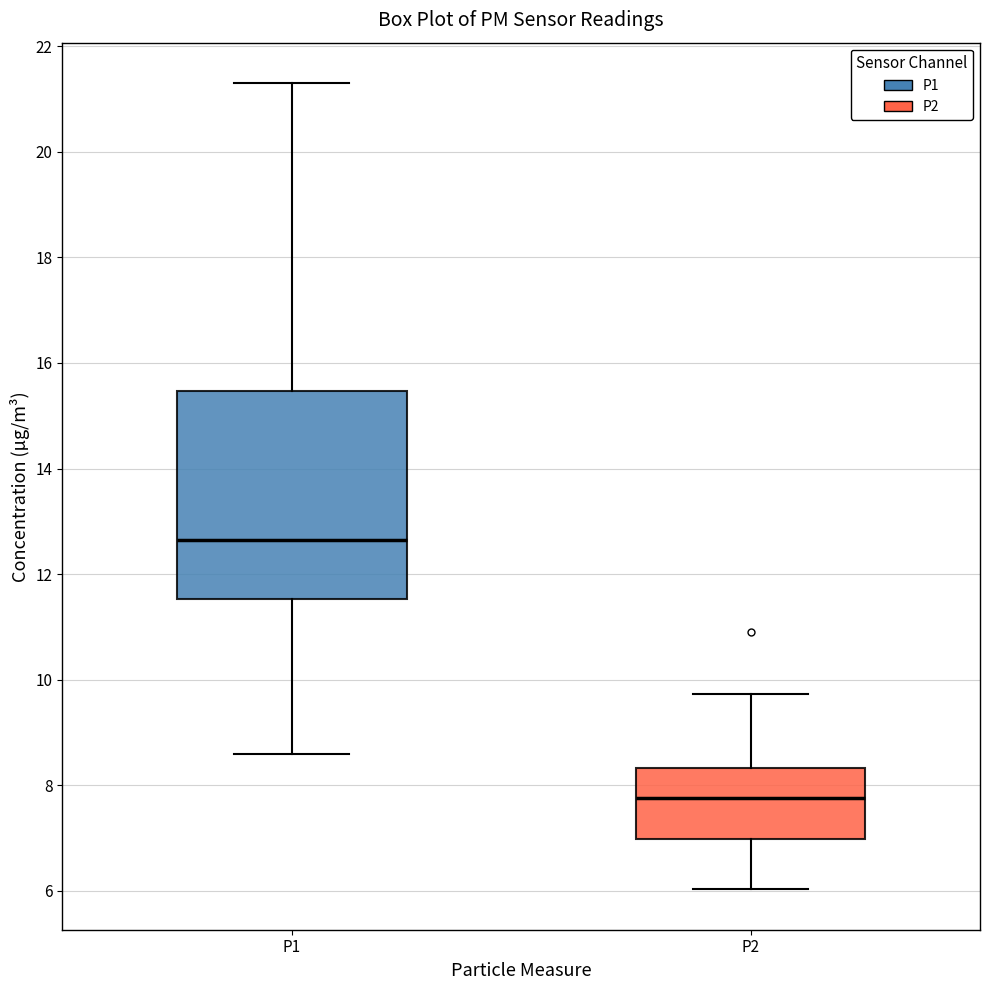

Reading left to right, transcribe this box plot: for each box, give where its median line is, the range the box spans, and where its two whiskers end, as read against the y-axis. The values are not printed on the chart, so give them approximately, as read against the axis.

P1: median 12.6, box 11.6 to 15.4, whiskers 8.6 to 21.4
P2: median 7.8, box 7.0 to 8.4, whiskers 6.0 to 9.8